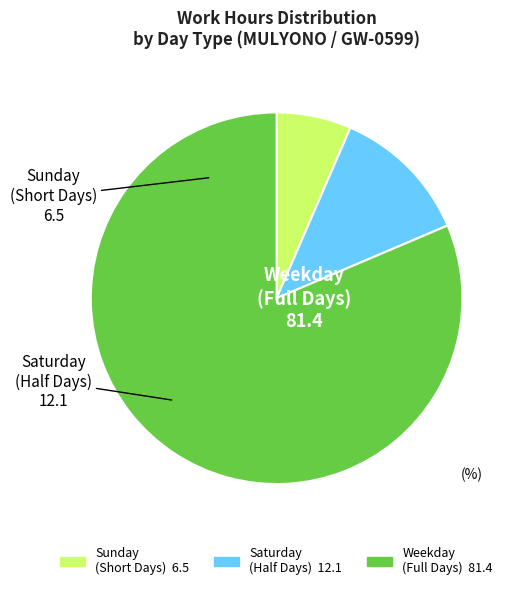

Count the number of slices in the pie.

3